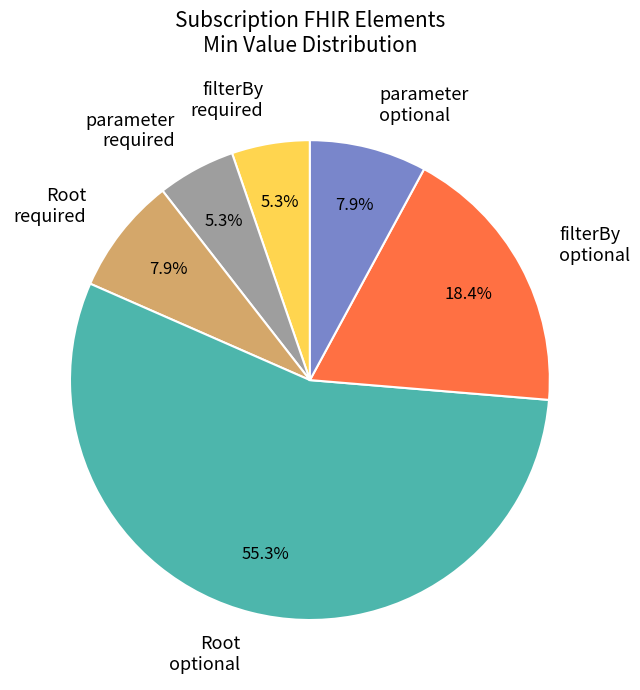

Between parameter required and parameter optional, which is larger?

parameter optional